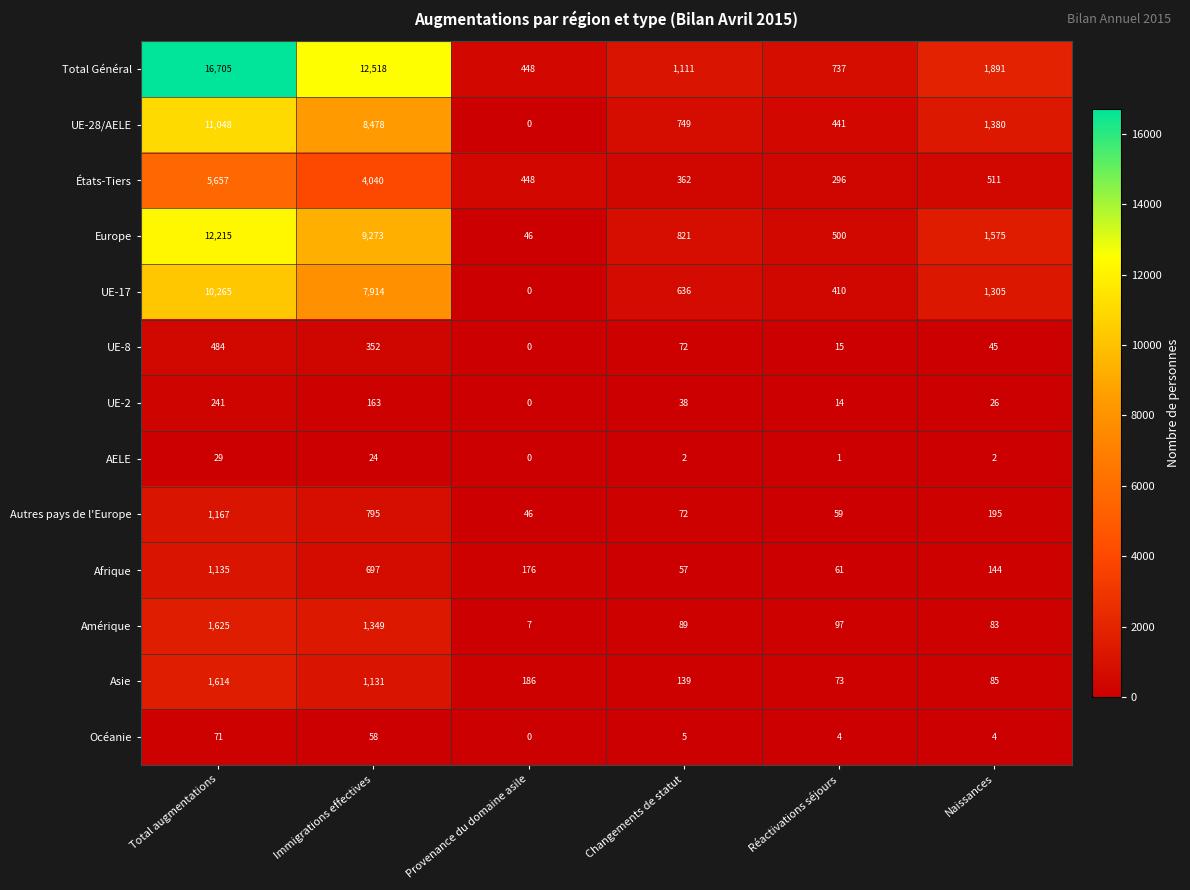

List the series in order of their peak value, highest first.

Total Général, Europe, UE-28/AELE, UE-17, États-Tiers, Amérique, Asie, Autres pays de l'Europe, Afrique, UE-8, UE-2, Océanie, AELE